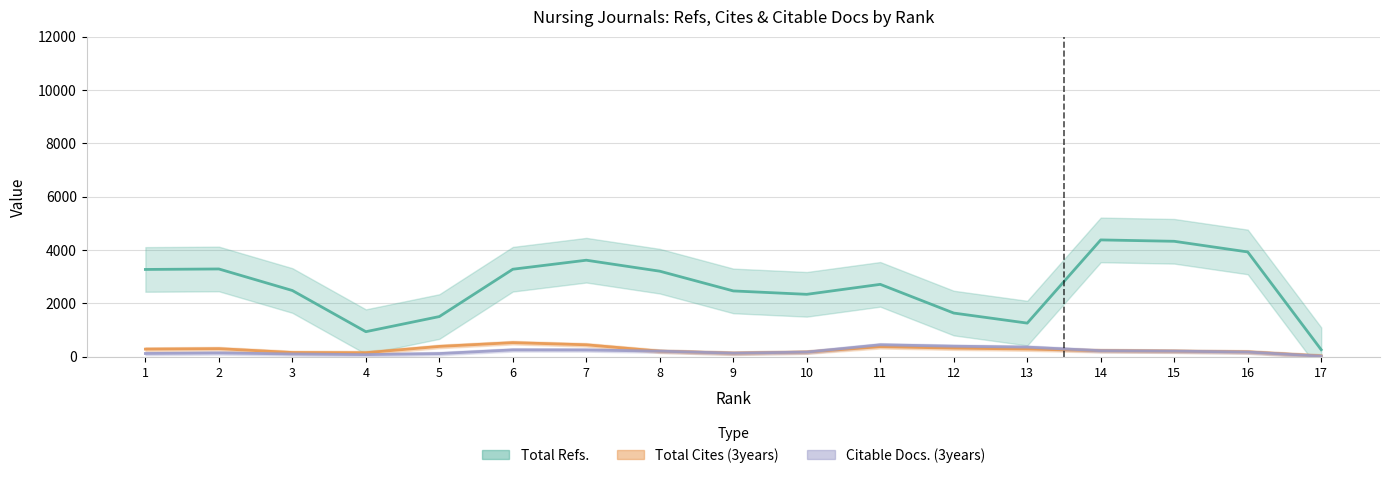

Which series has the widest spread of values?

Total Refs.